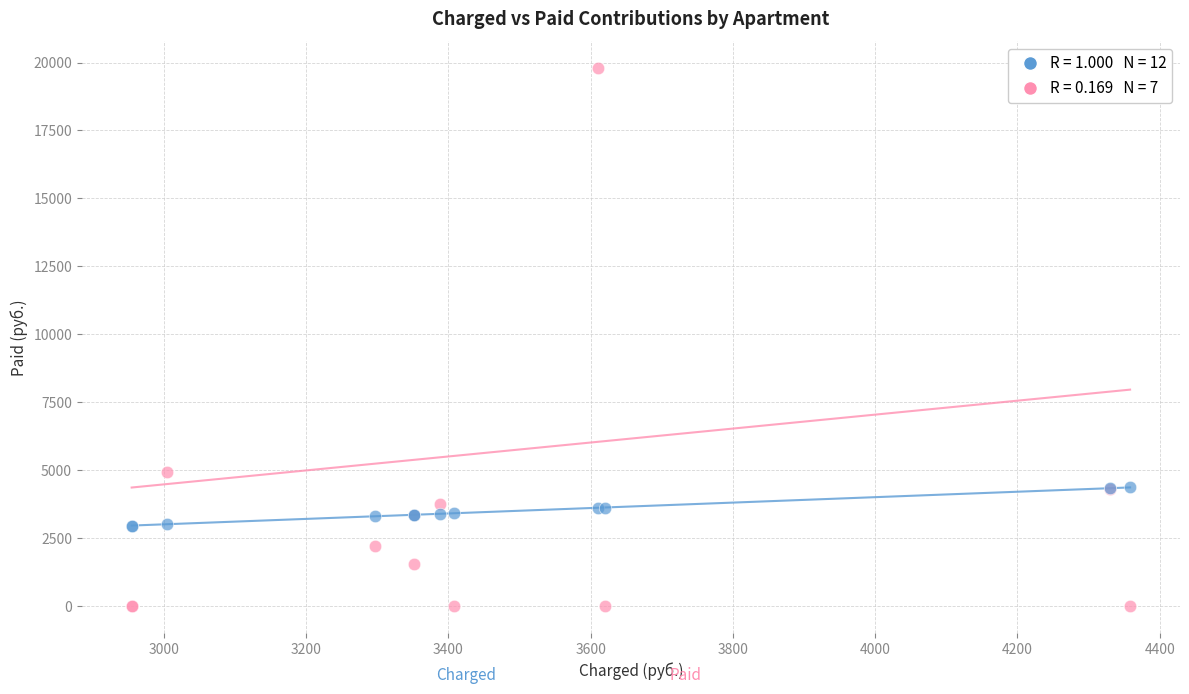

Across all series, what Y value is closest to 9892?

4944.7